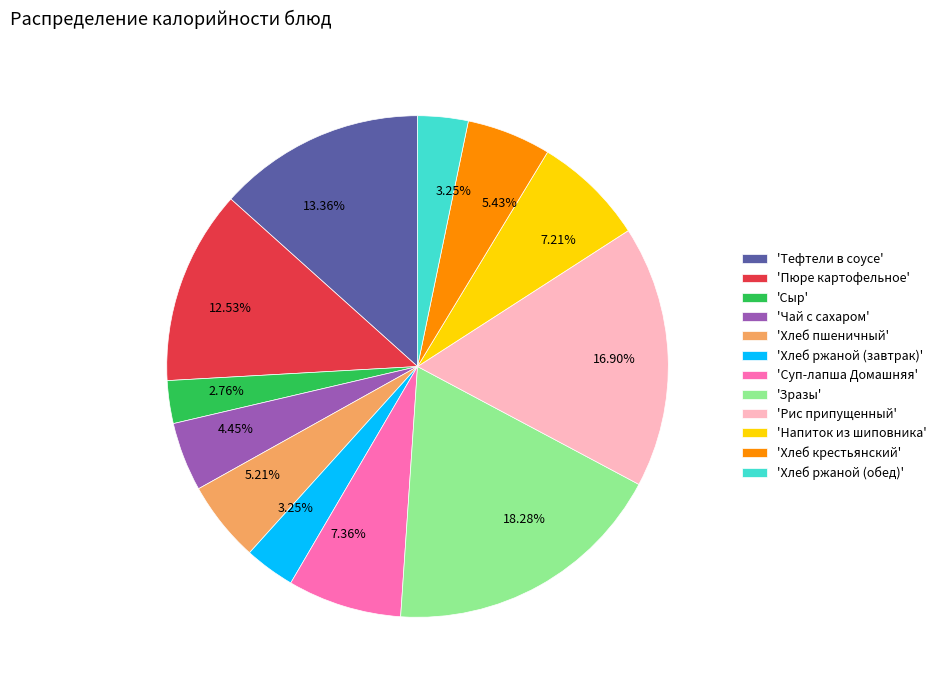

Is 'Рис припущенный' the majority of the pie?

No